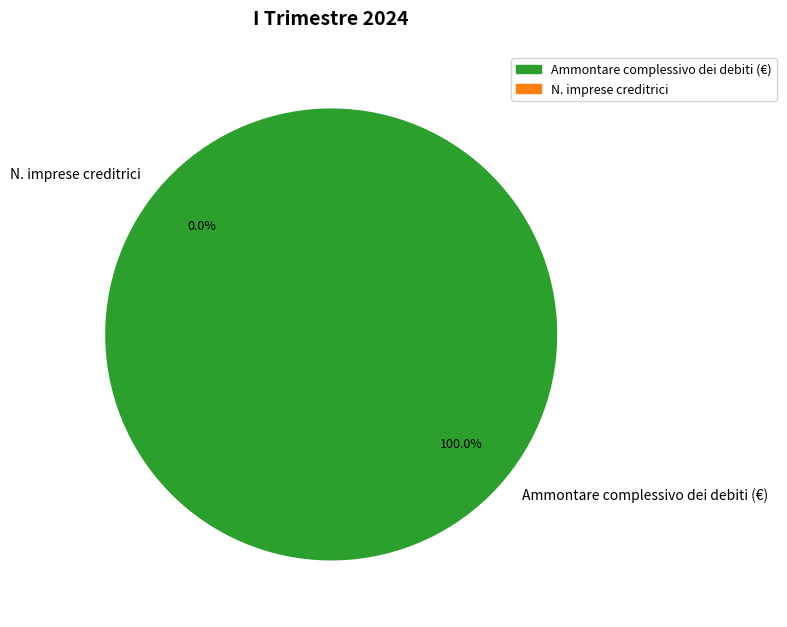

Between N. imprese creditrici and Ammontare complessivo dei debiti (€), which is larger?

Ammontare complessivo dei debiti (€)